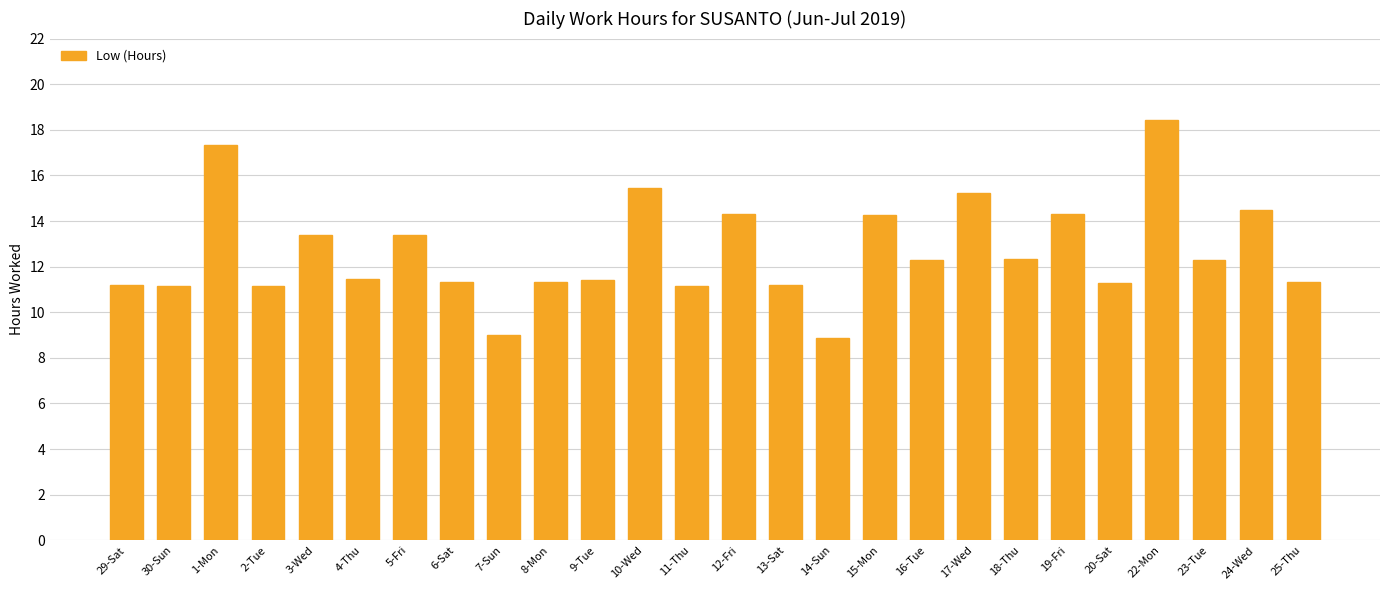

What is the label of the 7th bar from the left?

5-Fri